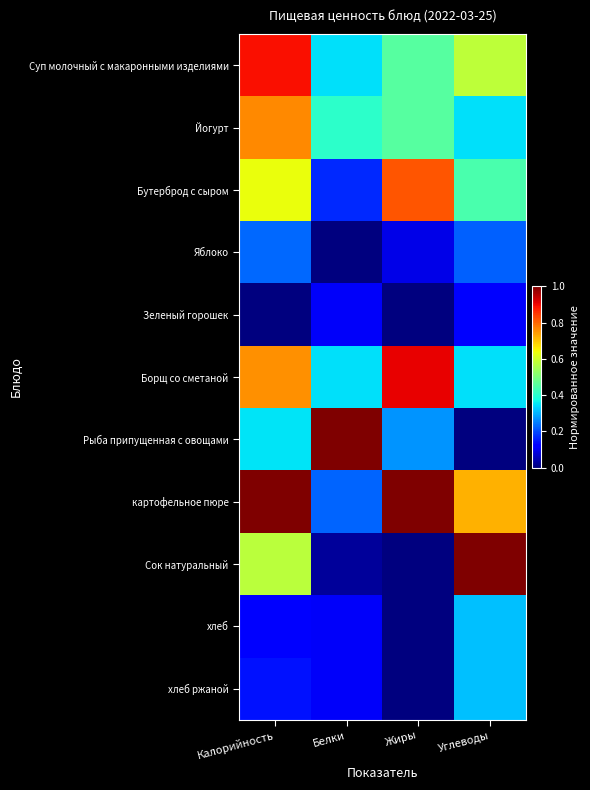

Reading left to right, what are all the values shown in this chart?

Суп молочный с макаронными изделиями: Калорийность=0.9	Белки=0.3	Жиры=0.5	Углеводы=0.6
Йогурт: Калорийность=0.8	Белки=0.4	Жиры=0.5	Углеводы=0.3
Бутерброд с сыром: Калорийность=0.6	Белки=0.2	Жиры=0.8	Углеводы=0.4
Яблоко: Калорийность=0.2	Белки=0.0	Жиры=0.1	Углеводы=0.2
Зеленый горошек: Калорийность=0.0	Белки=0.1	Жиры=0.0	Углеводы=0.1
Борщ со сметаной: Калорийность=0.8	Белки=0.3	Жиры=0.9	Углеводы=0.3
Рыба припущенная с овощами: Калорийность=0.4	Белки=1.0	Жиры=0.3	Углеводы=0.0
картофельное пюре: Калорийность=1.0	Белки=0.2	Жиры=1.0	Углеводы=0.7
Сок натуральный: Калорийность=0.6	Белки=0.0	Жиры=0.0	Углеводы=1.0
хлеб: Калорийность=0.1	Белки=0.1	Жиры=0.0	Углеводы=0.3
хлеб ржаной: Калорийность=0.1	Белки=0.1	Жиры=0.0	Углеводы=0.3